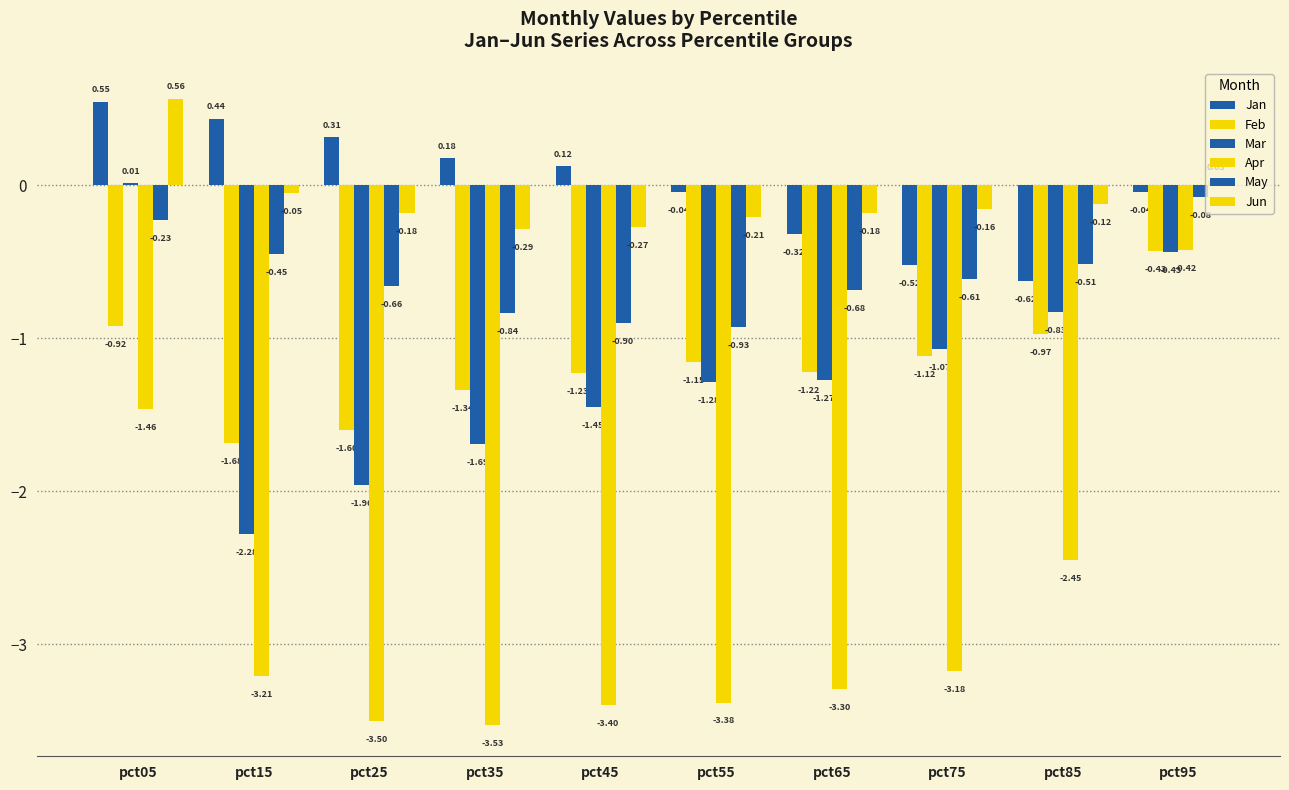

Which series has the largest total across all categories?

Jan